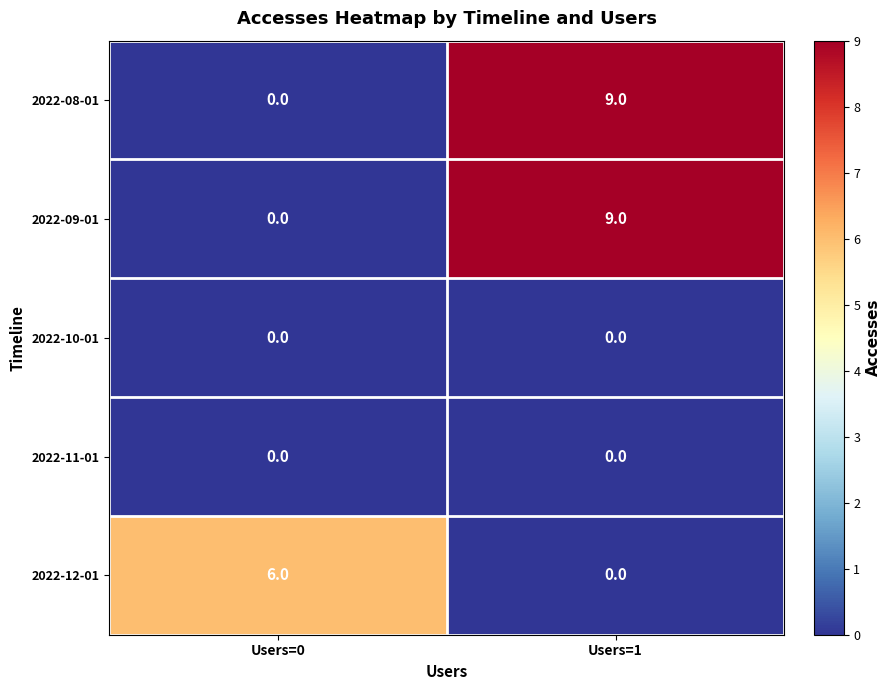

At which category does the chart reach its peak across all series?

Users=1